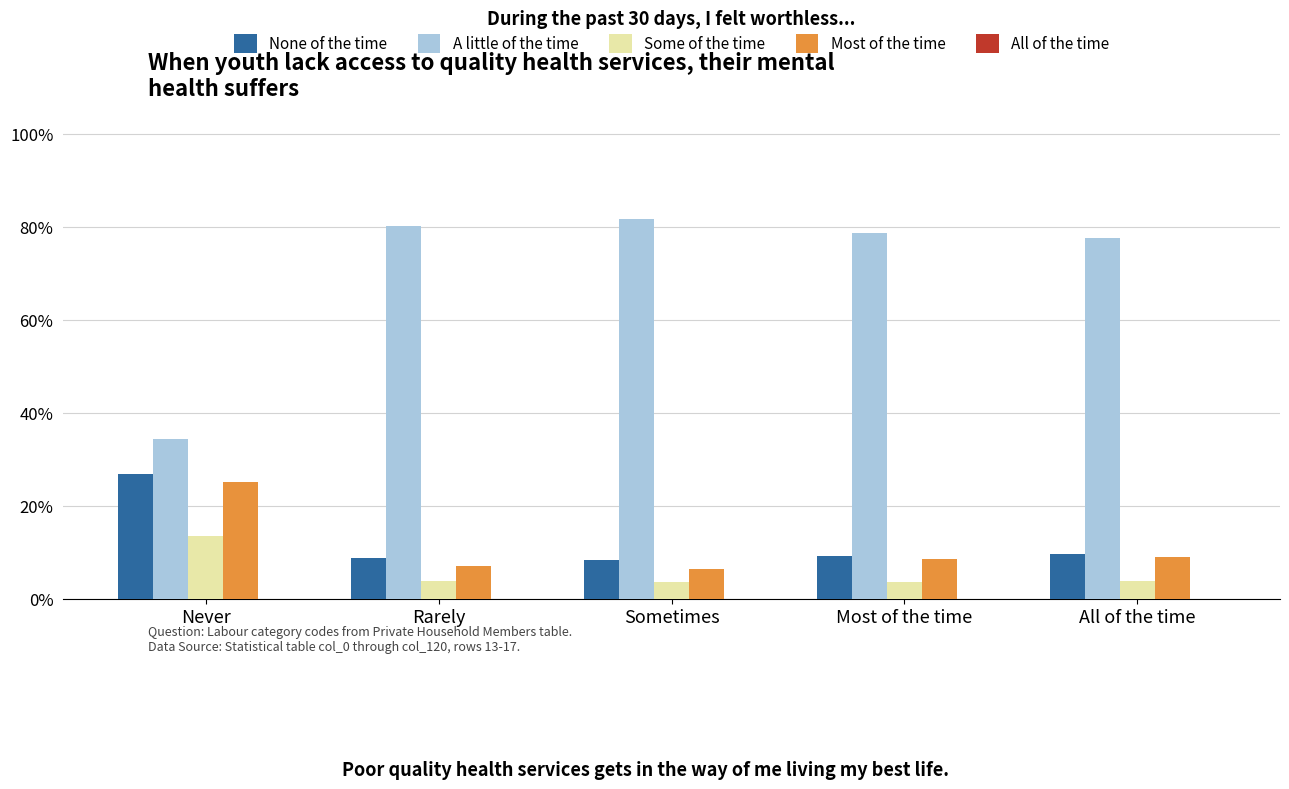

What is the highest value of the None of the time series?

26.9